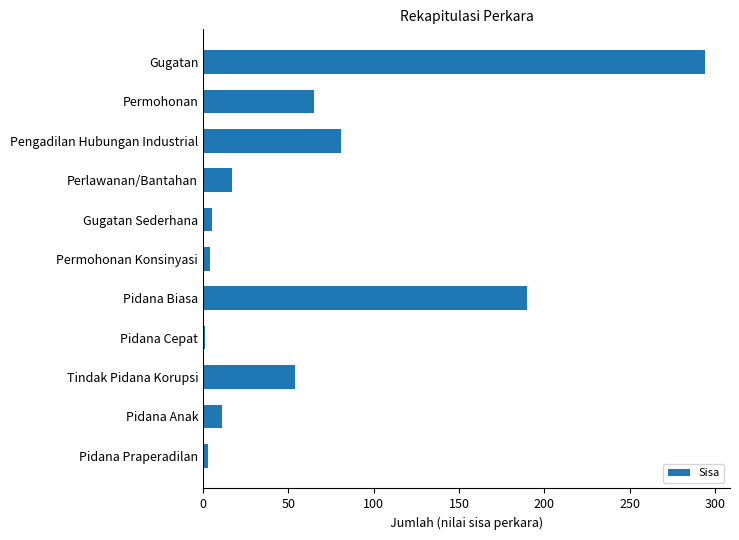

What is the change in value from Perlawanan/Bantahan to Gugatan?

+277